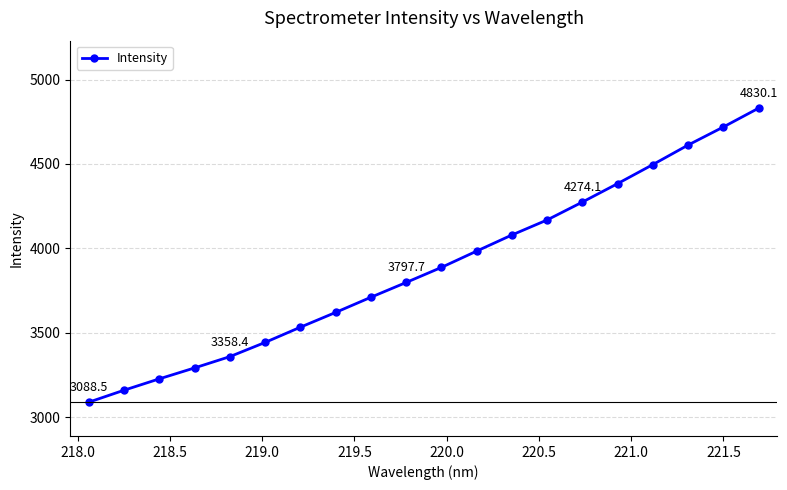

What is the difference between the maximum and minimum values?

1741.5